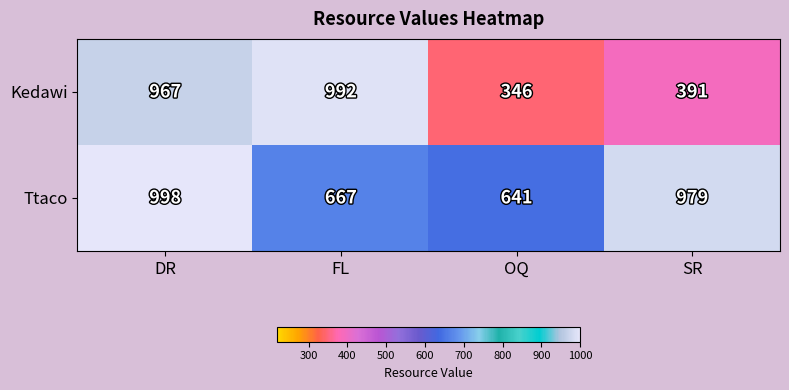

Reading left to right, transcribe all the data shown in this chart.

Kedawi: DR=967	FL=992	OQ=346	SR=391
Ttaco: DR=998	FL=667	OQ=641	SR=979